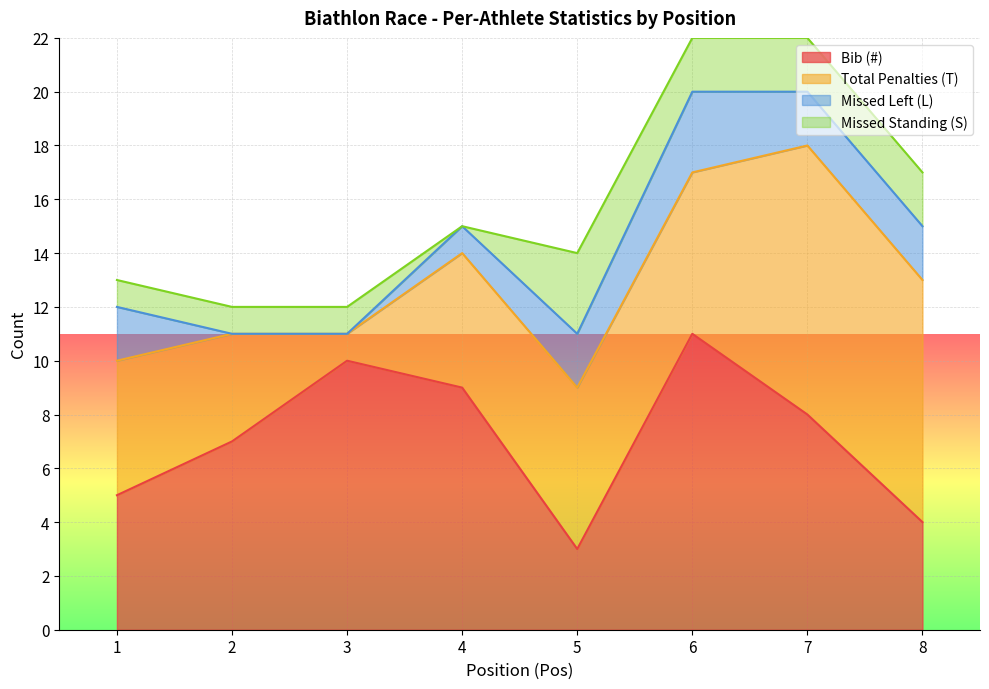

Which series has the widest spread of values?

Total Penalties (T)